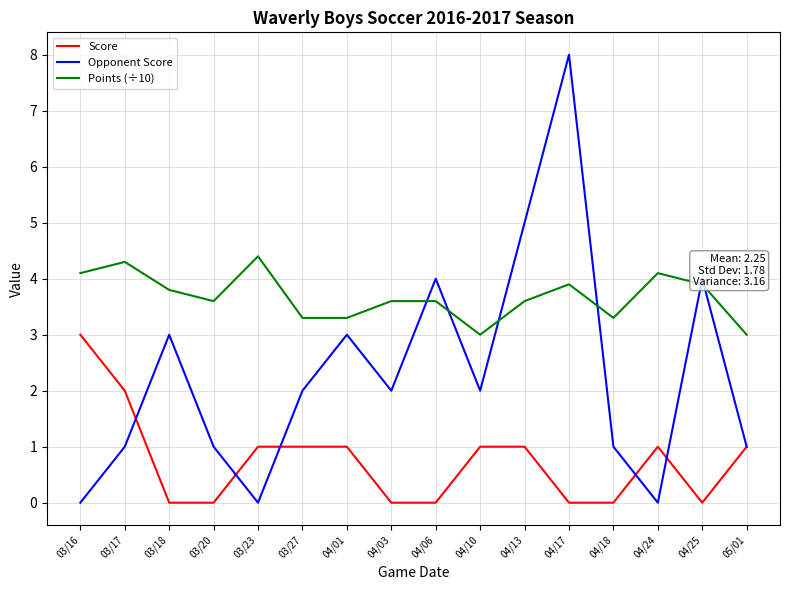

True or false: Points (÷10) has a value of 2.1 at 03/27.

False